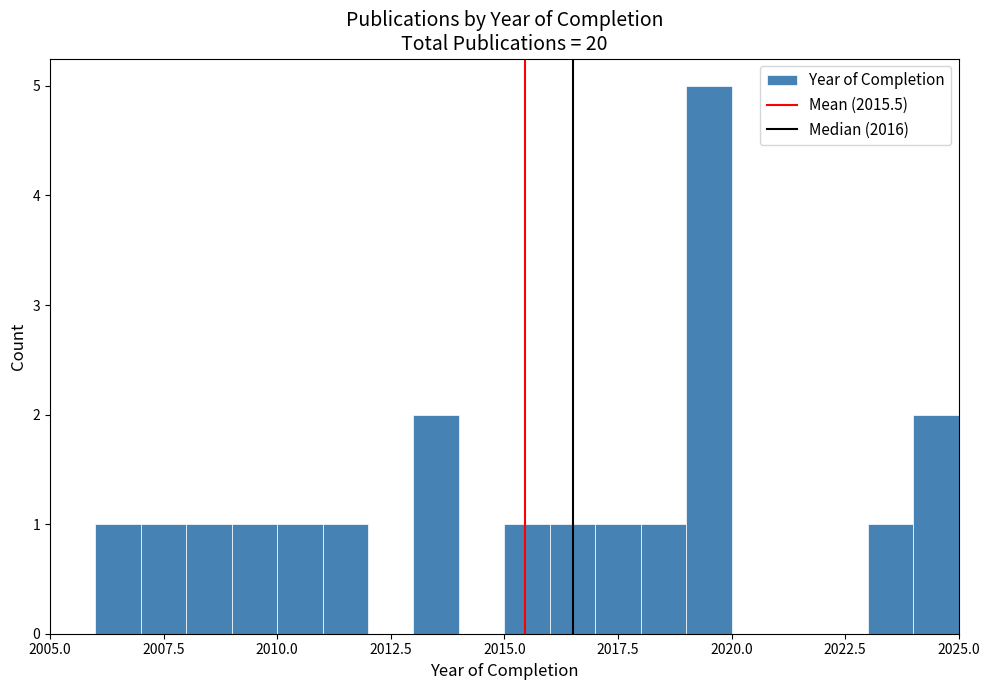

Around what value on the x-axis is the tallest bar? Give the approximate position of its centre, as read against the axis.

2019.5